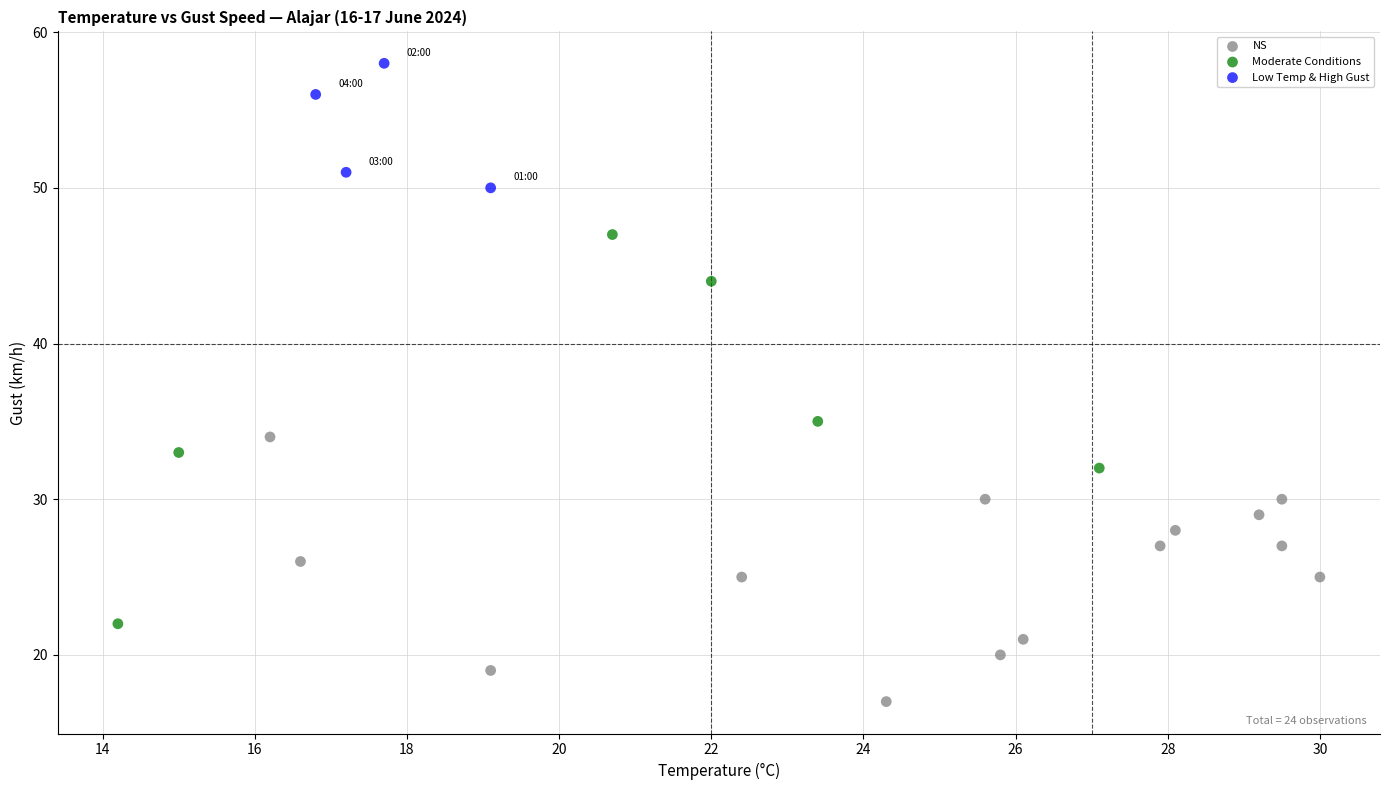

What are all the series names shown in the legend?

NS, Moderate Conditions, Low Temp & High Gust